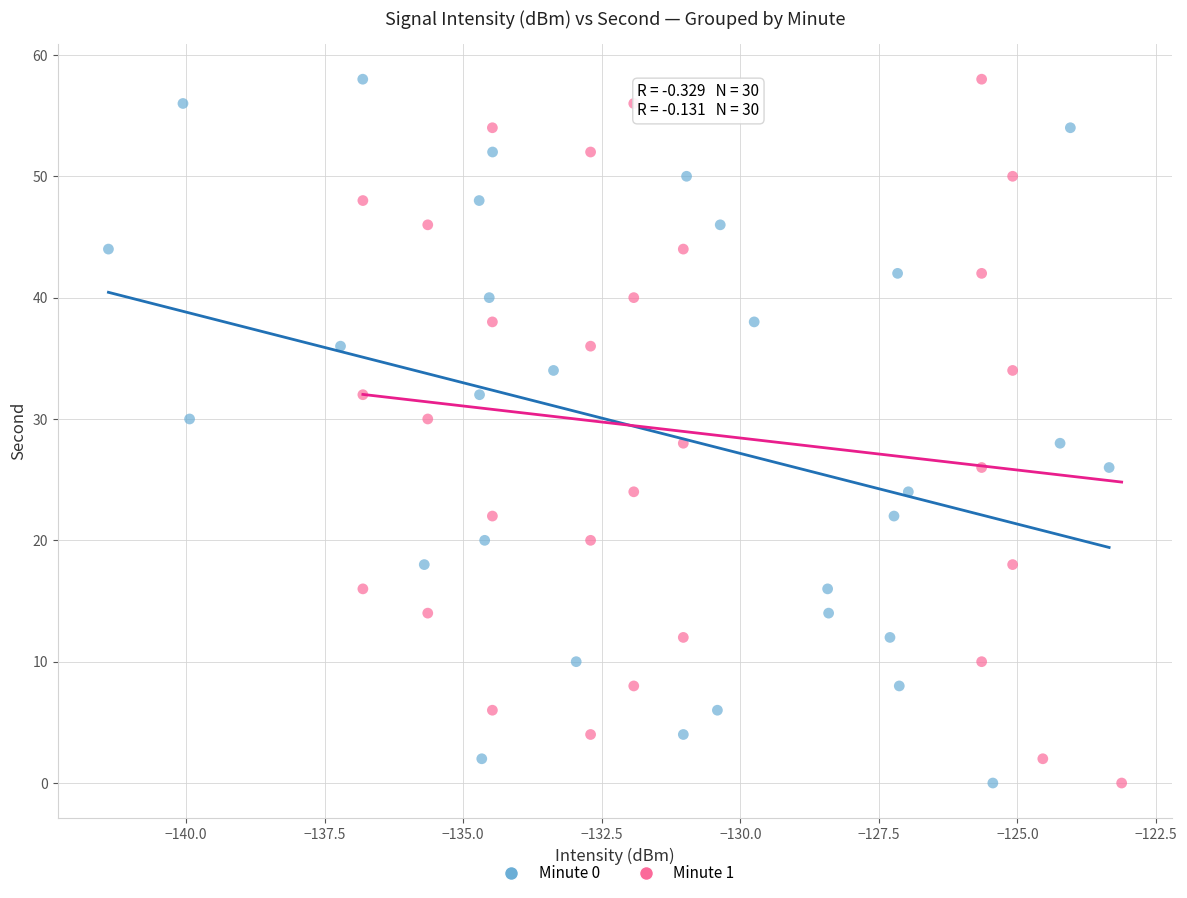

What are all the series names shown in the legend?

Minute 0, Minute 1